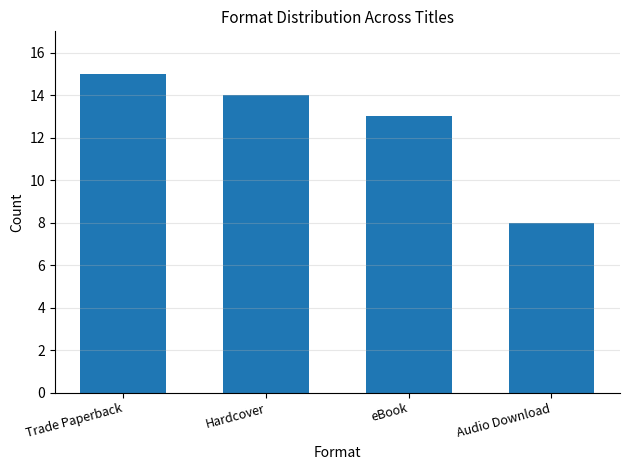

List the labels in order of value, smallest first.

Audio Download, eBook, Hardcover, Trade Paperback